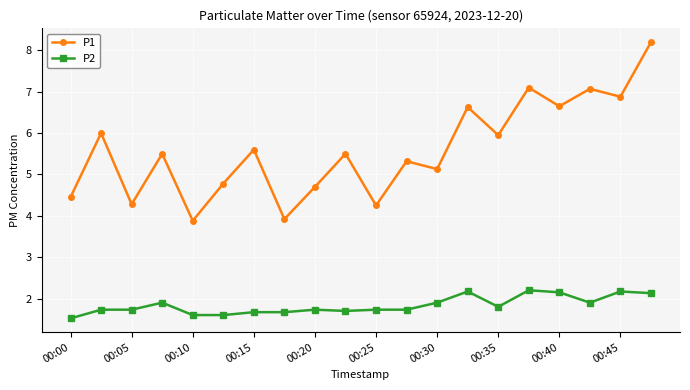

At how many categories does at least one series exceed 3?

20